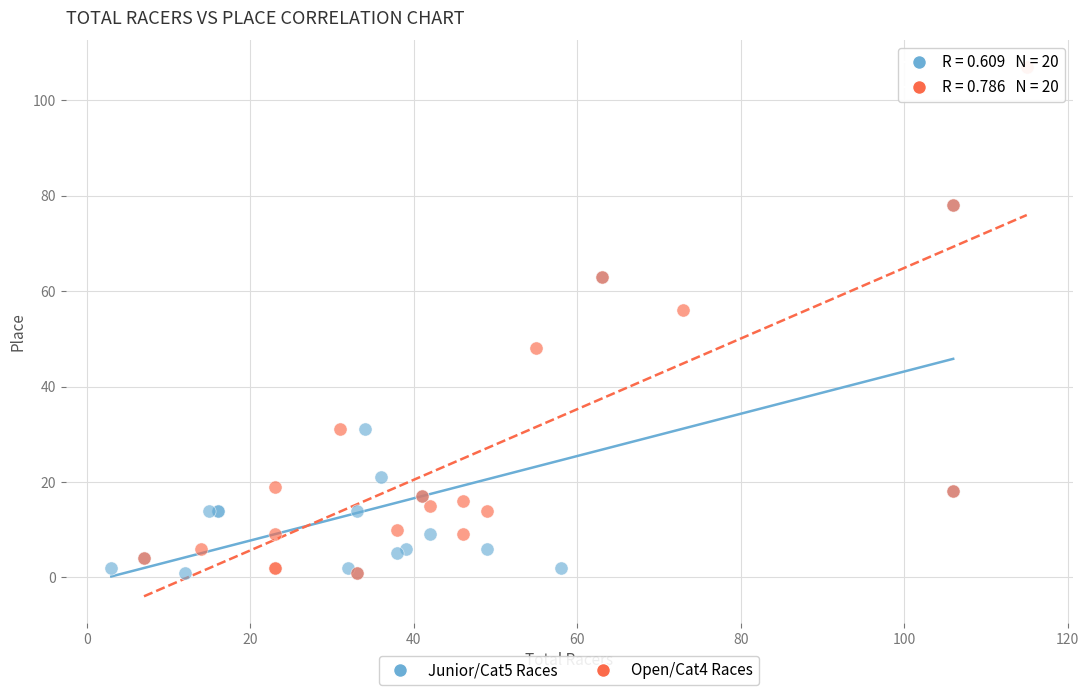

Which series contains the highest Y value?

Open/Cat4 Races